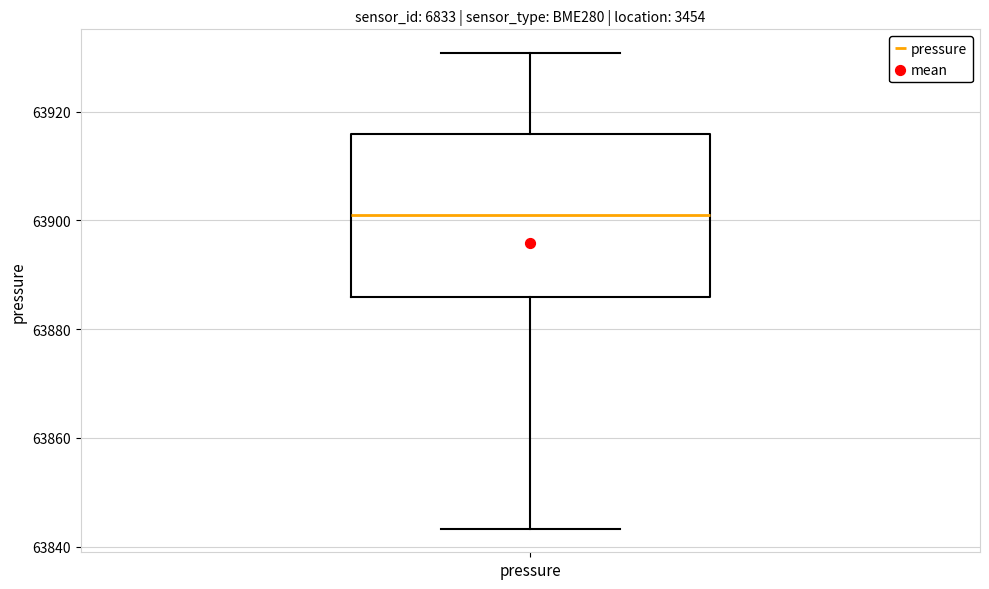

Read this box plot against the y-axis: the position of the median line, the range covered by the box, and the ends of both whiskers. The values are not printed on the chart, so give them approximately, as read against the axis.

median 63900, box 63886 to 63916, whiskers 63844 to 63930